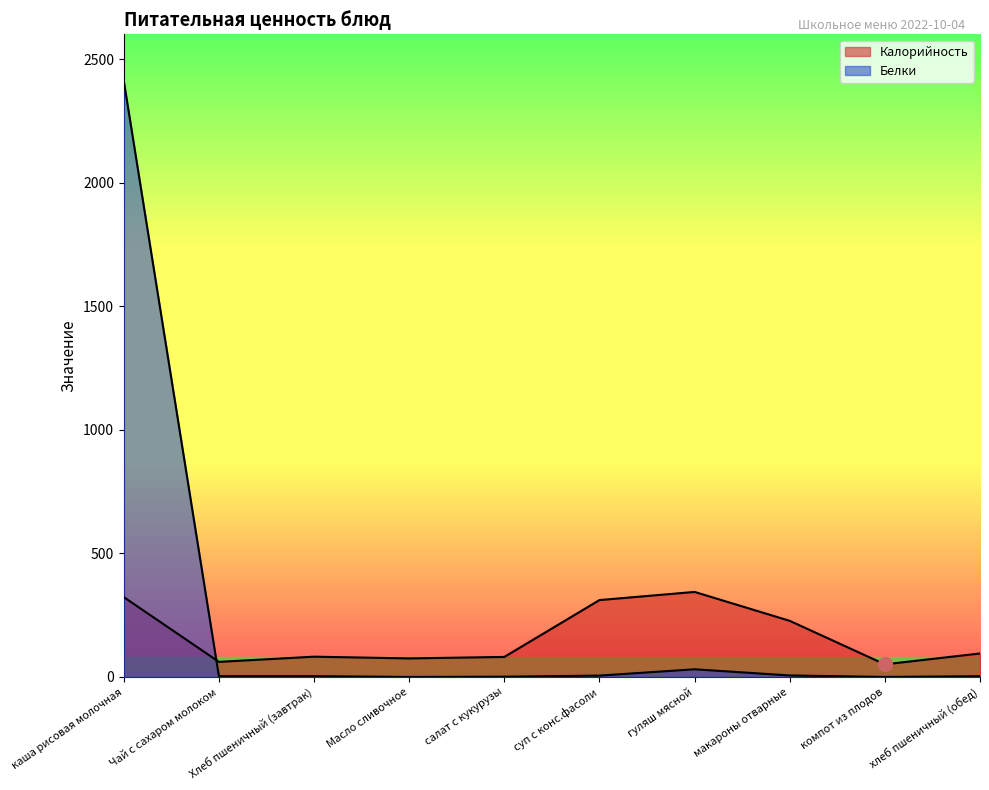

How many interior local peaks does the Калорийность series have?

2